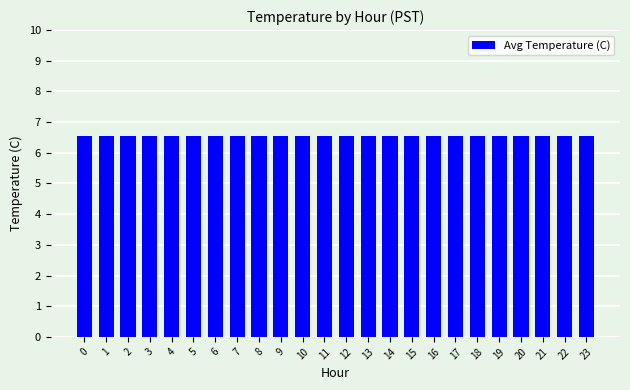

Which has a higher value, 5 or 3?

5